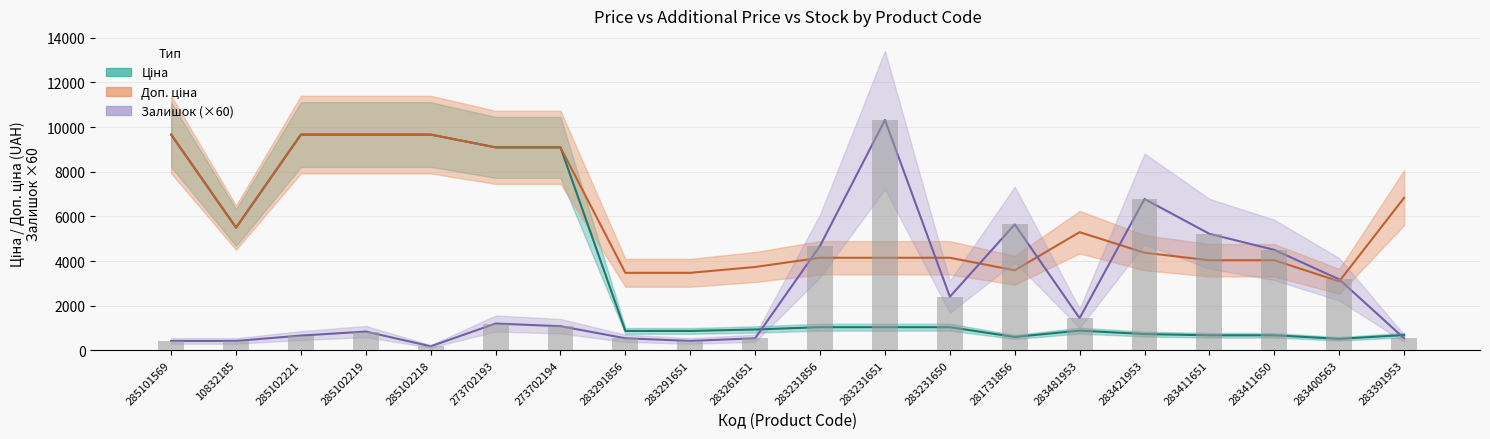

Is it true that Ціна equals 1036.5 at 283231856?

True